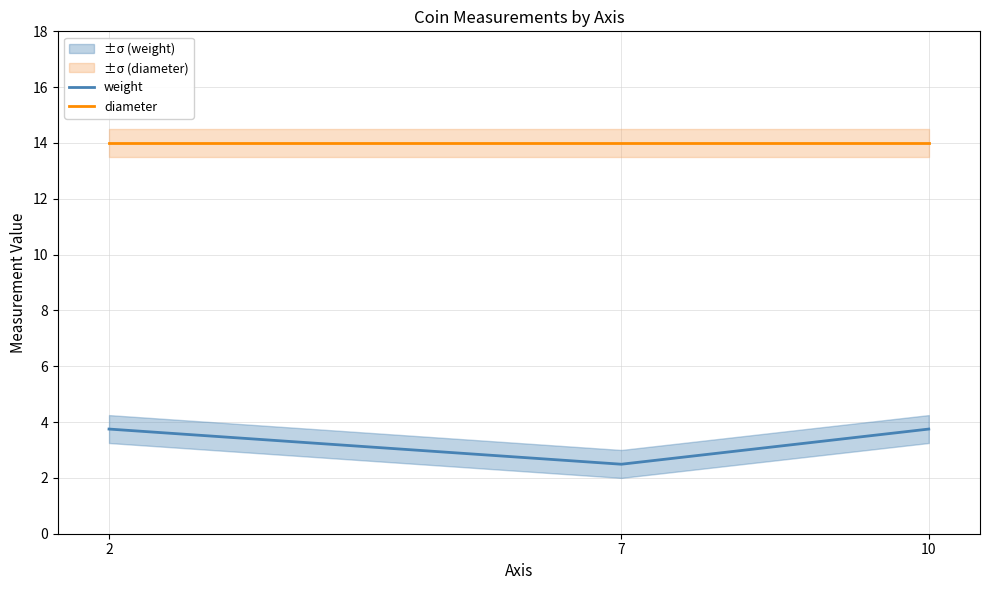

How many distinct data groups are displayed?

2